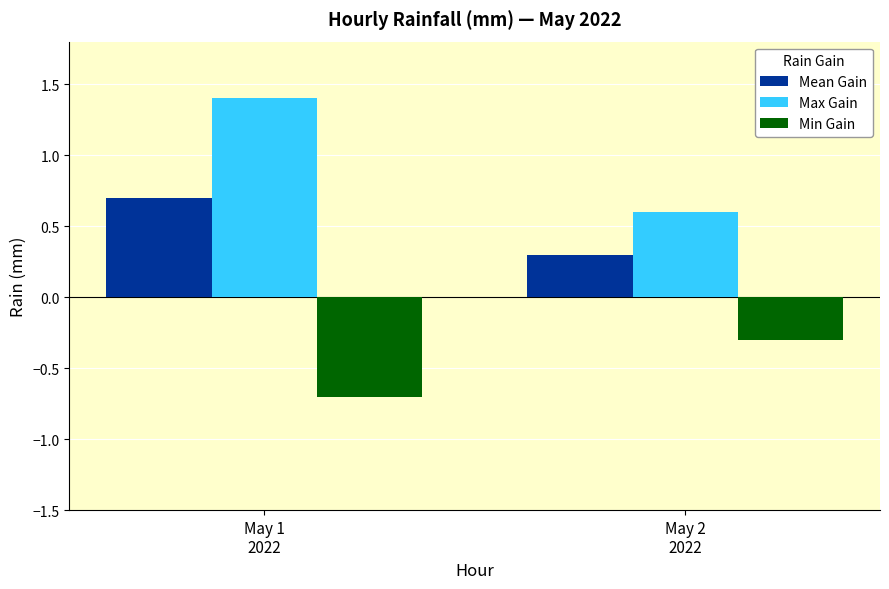

Is it true that Max Gain equals 0.8 at May 2
2022?

False